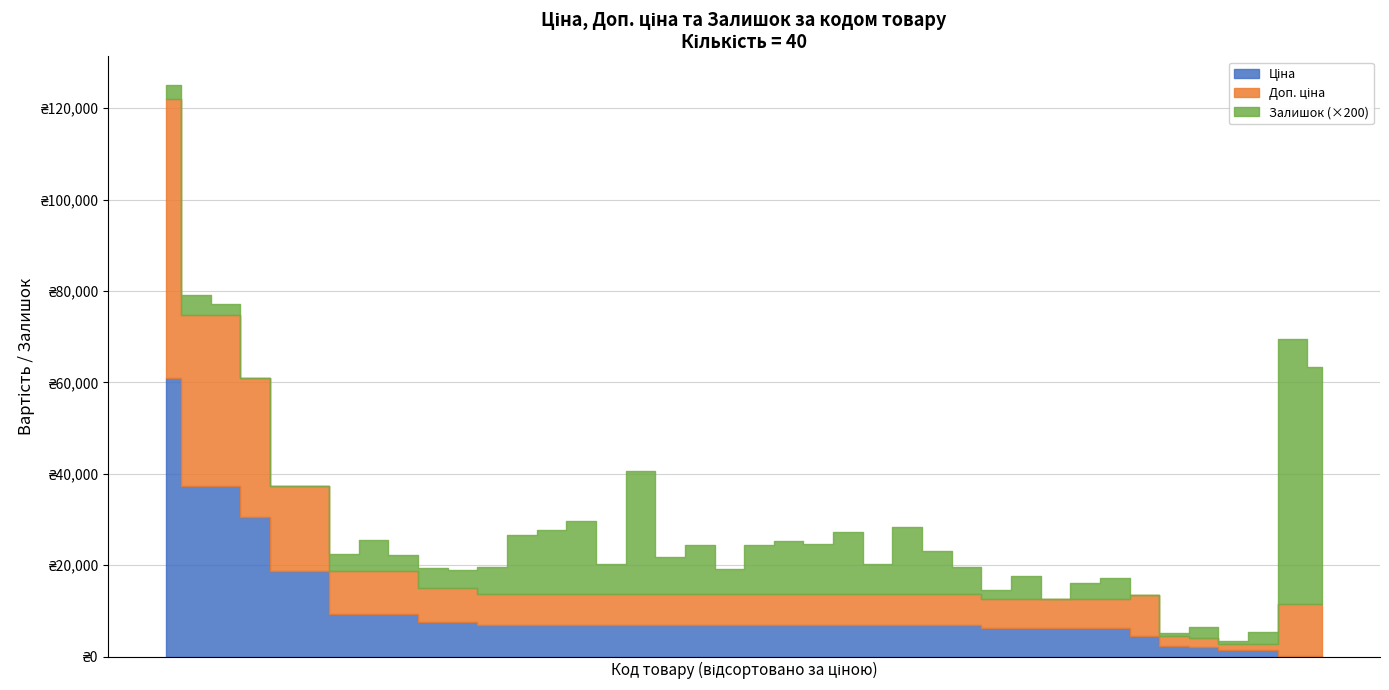

List the series in order of their peak value, lowest first.

Залишок, Ціна, Доп. ціна